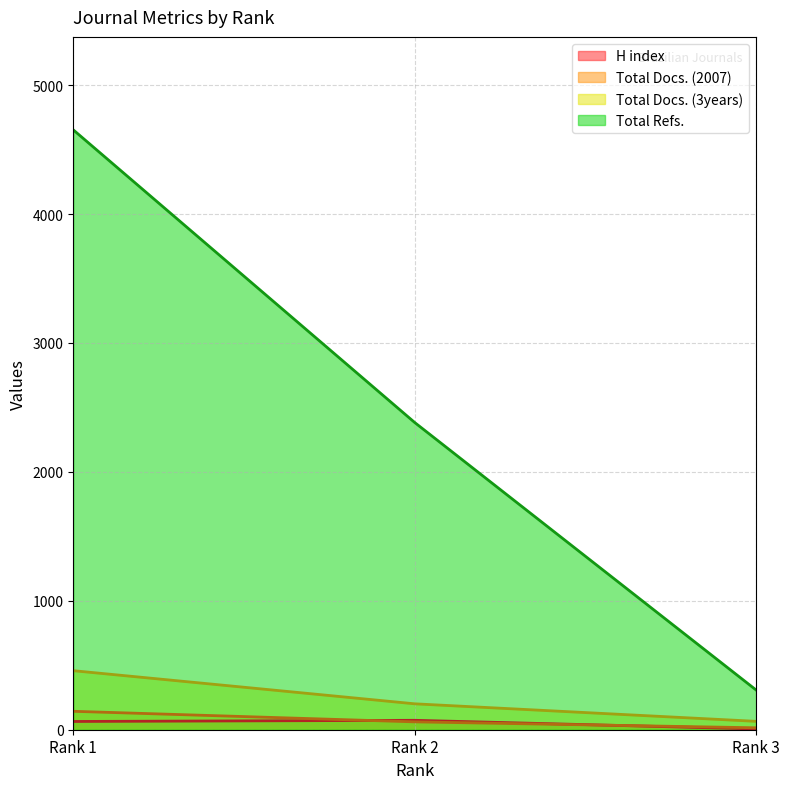

True or false: Total Docs. (2007) has a value of 15 at Rank 3.

True